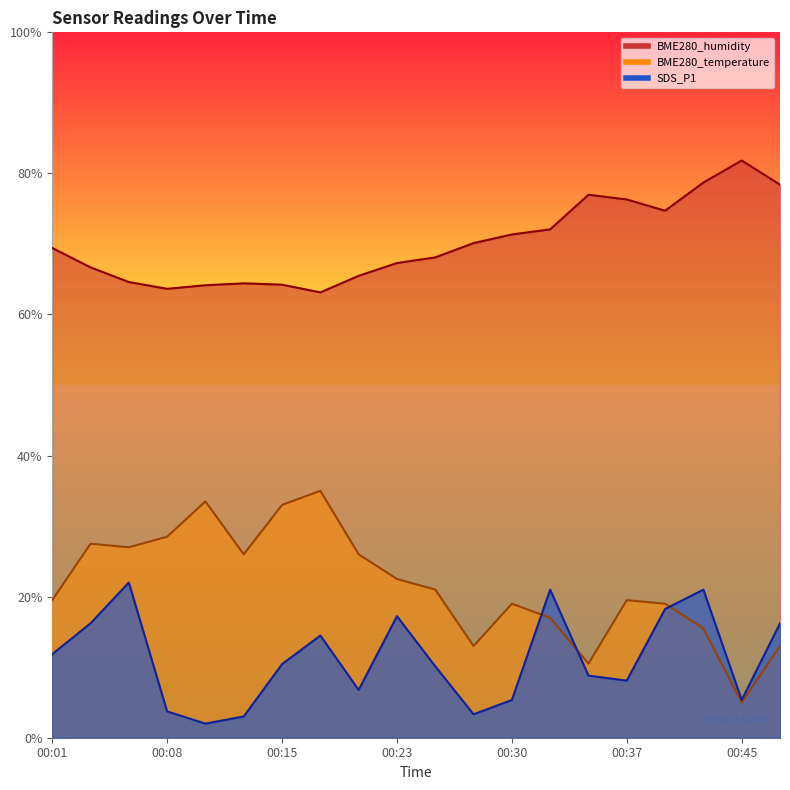

How many distinct data groups are displayed?

3